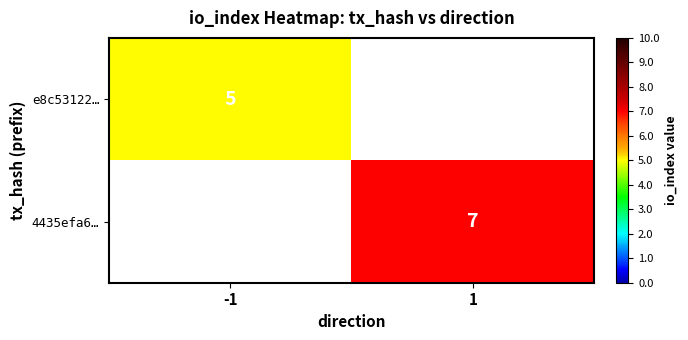

The 4435efa6… series shows 7 at 1. True or false?

True